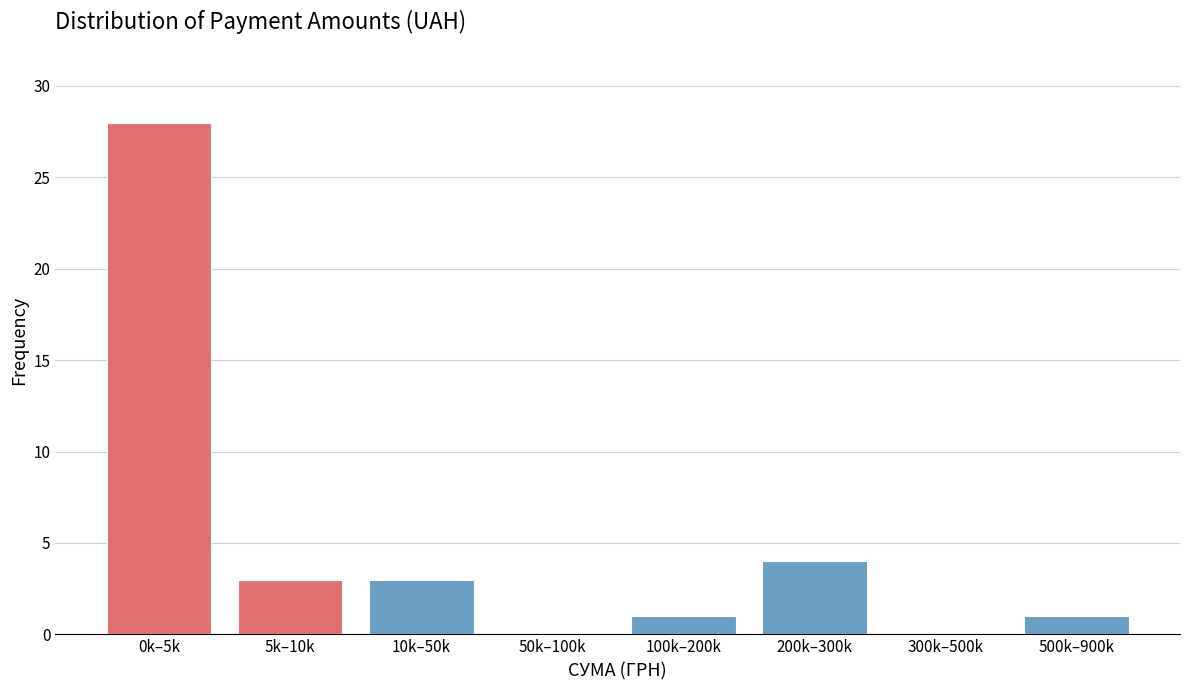

Reading left to right, extract all data points from this chart.

0k–5k=28	5k–10k=3	10k–50k=3	50k–100k=0	100k–200k=1	200k–300k=4	300k–500k=0	500k–900k=1